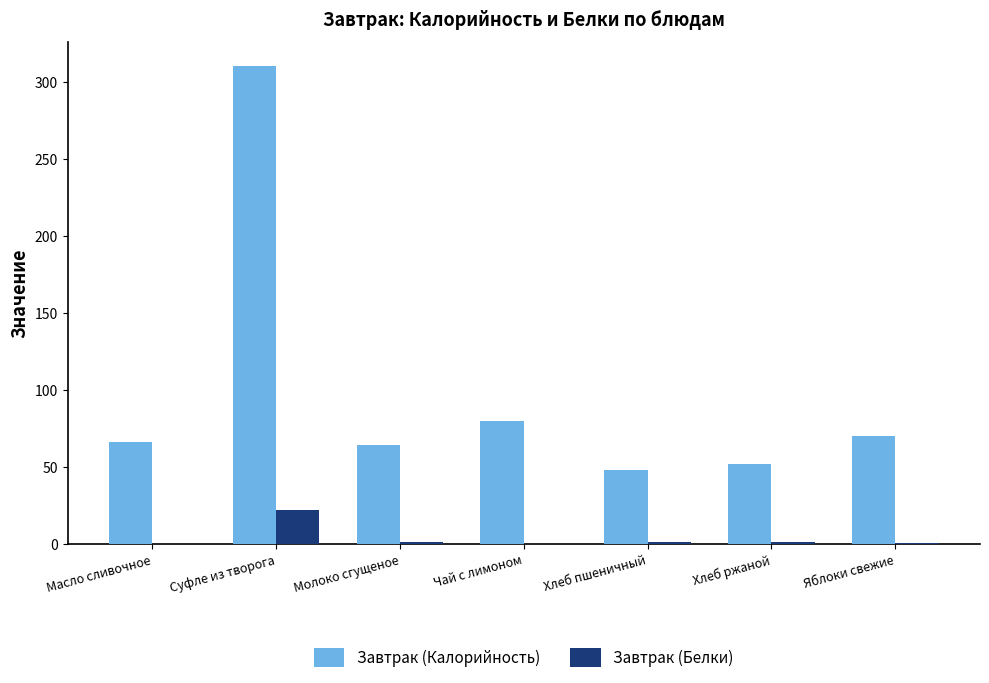

The value of Завтрак (Калорийность) at Яблоки свежие is 117.1. True or false?

False